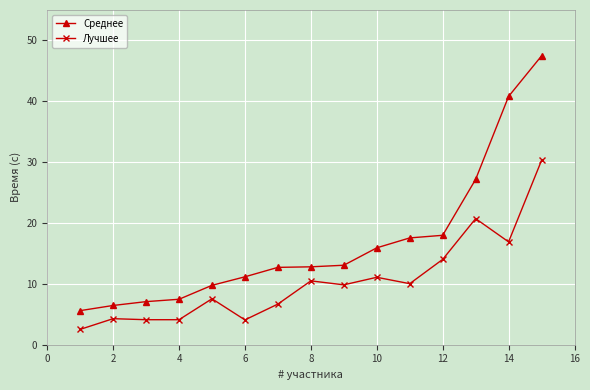

Rank the series by their maximum value, from highest to lowest.

Среднее, Лучшее